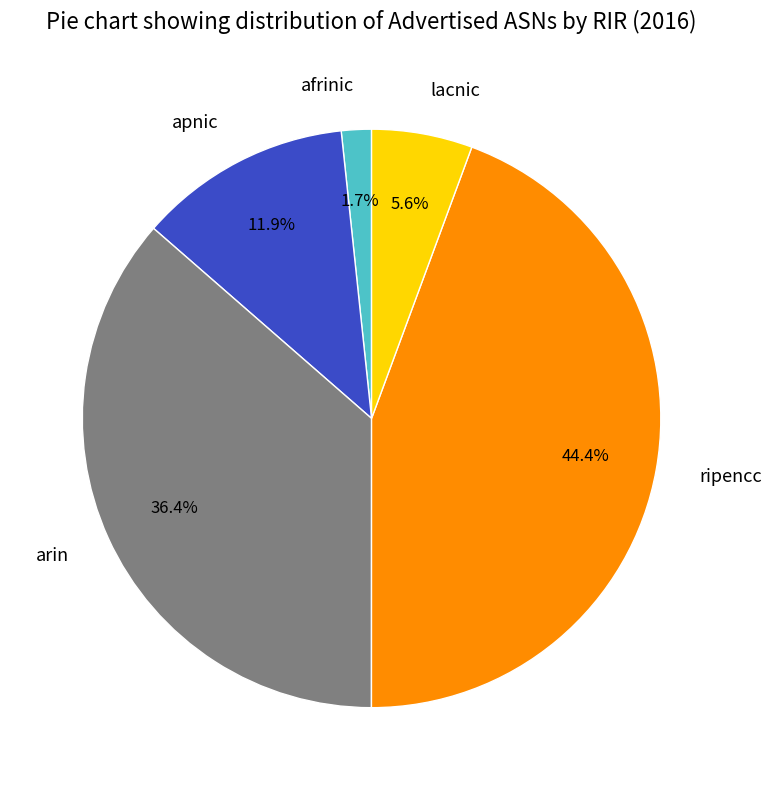

Do arin and ripencc together represent more than half of the pie?

Yes